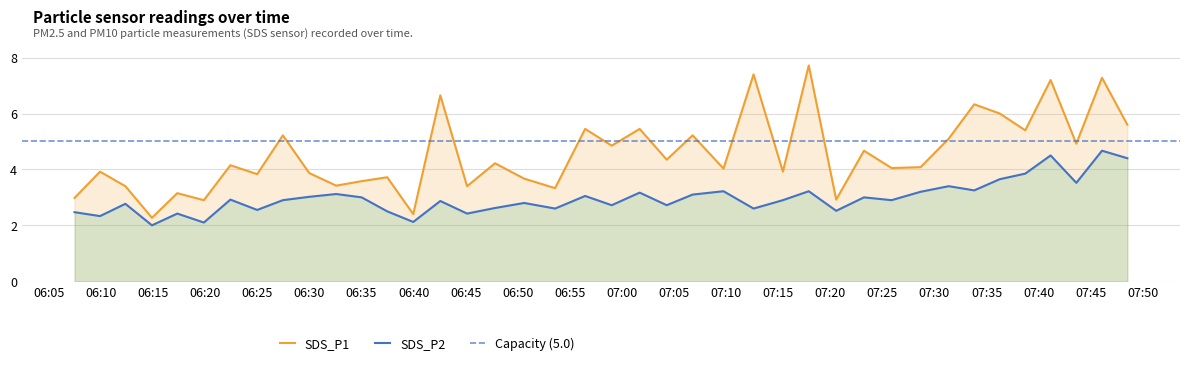

Rank the series by their maximum value, from highest to lowest.

SDS_P1, SDS_P2